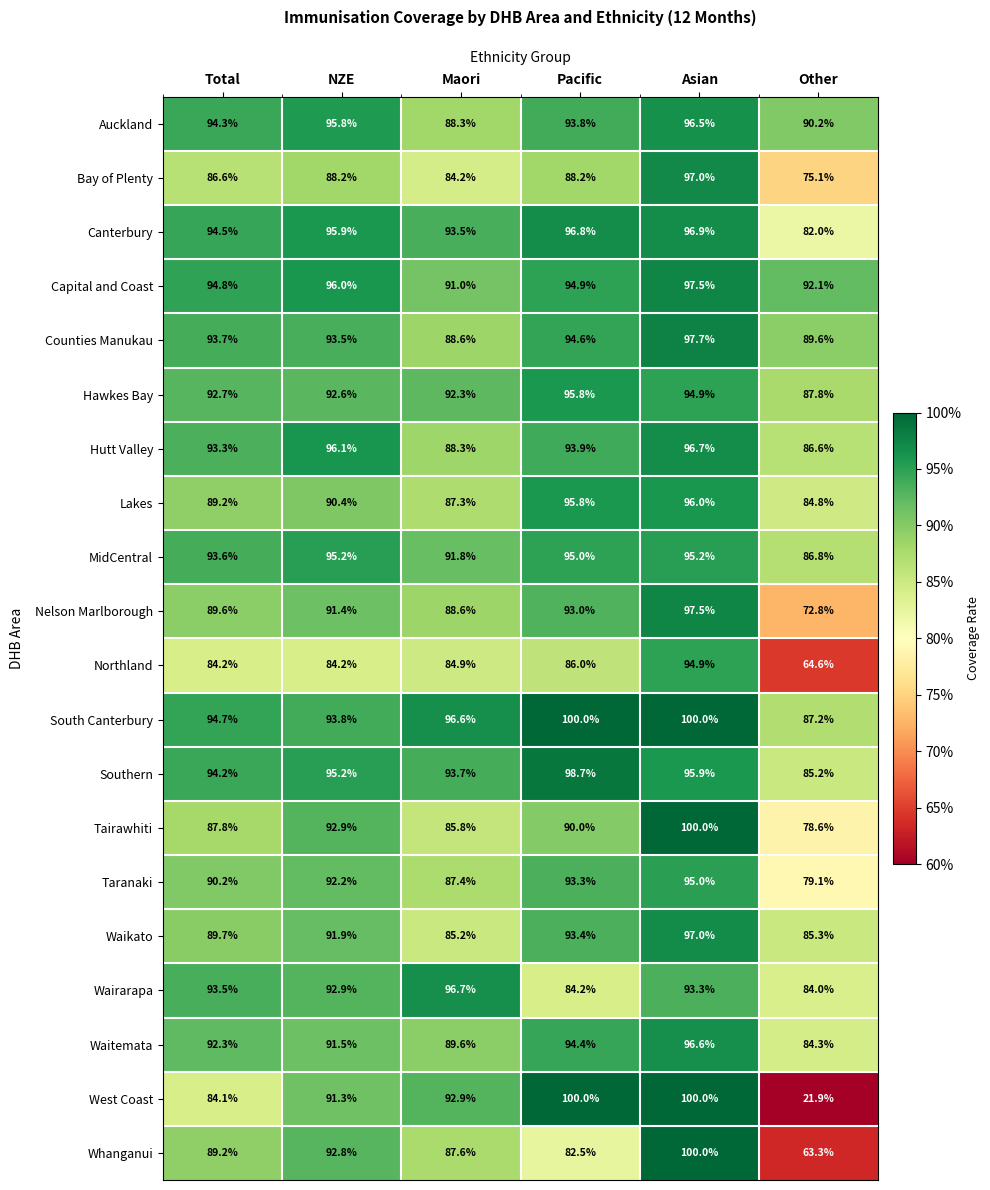

What is the approximate value of Northland at Other?

64.6